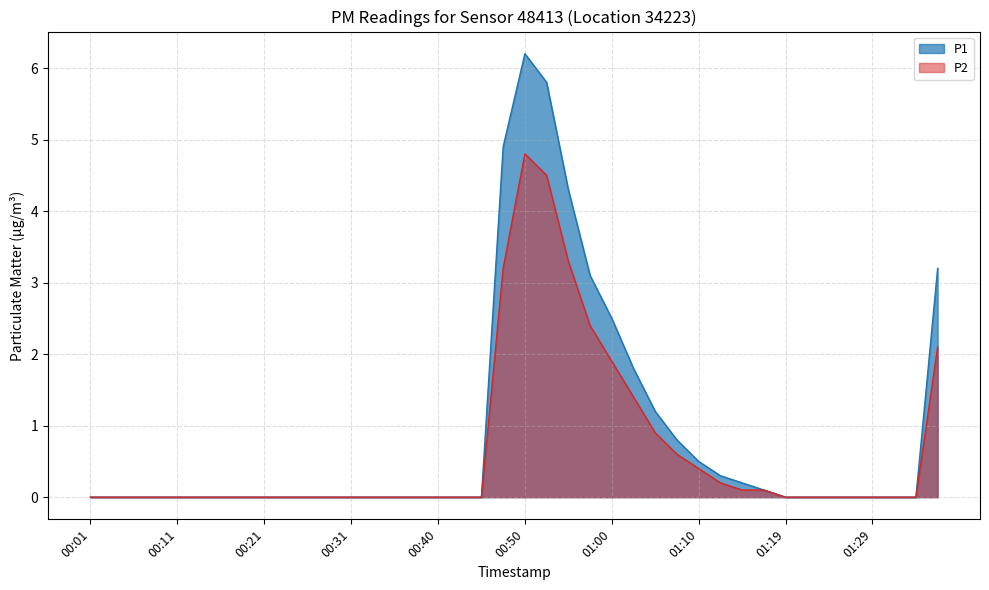

True or false: P2 and P1 cross at least once.

False